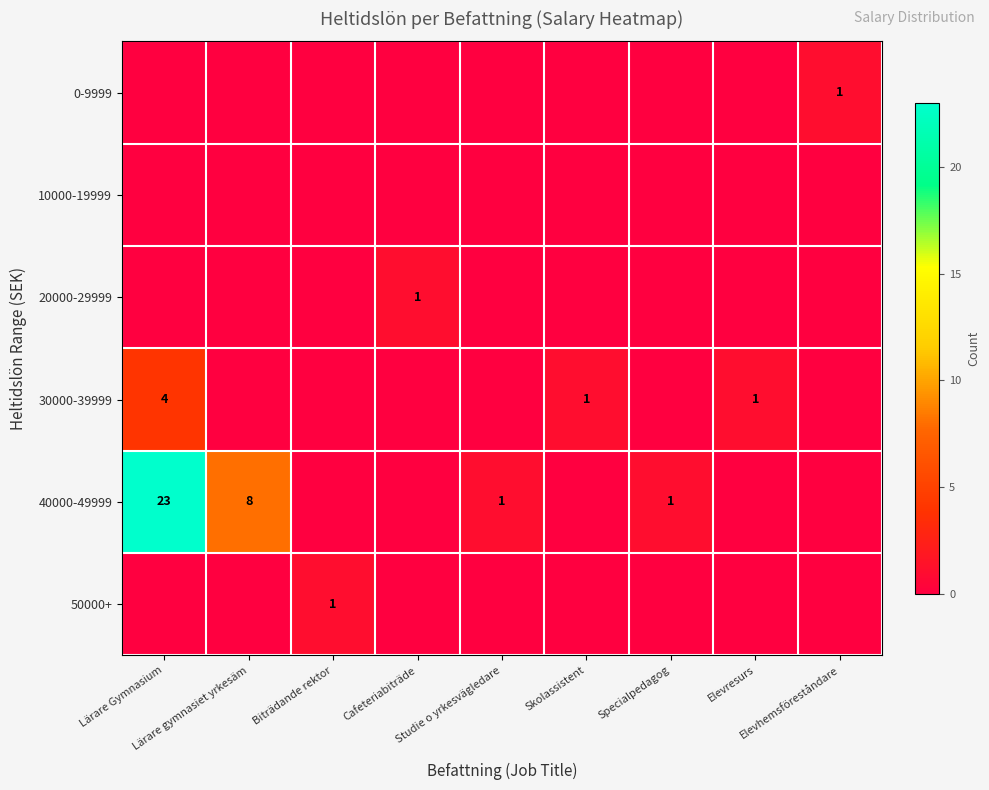

At which category is the sum across all series the highest?

Lärare Gymnasium